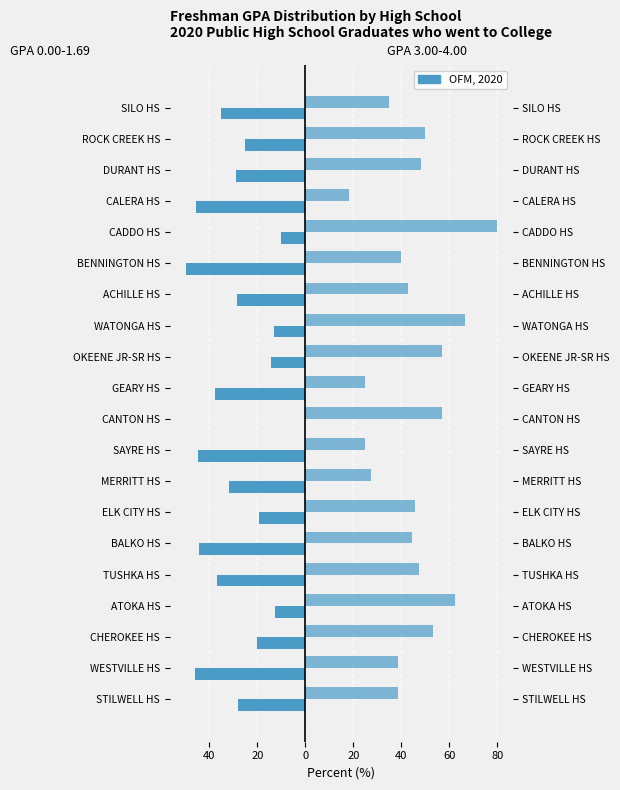

Which series has the largest total across all categories?

GPA 3.00-4.00